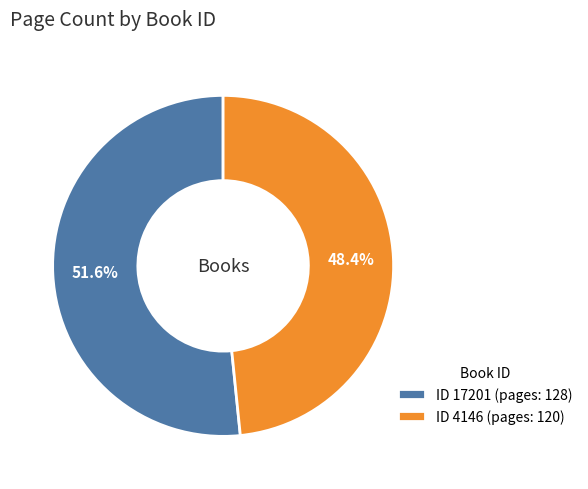

Does any single category account for the majority?

Yes